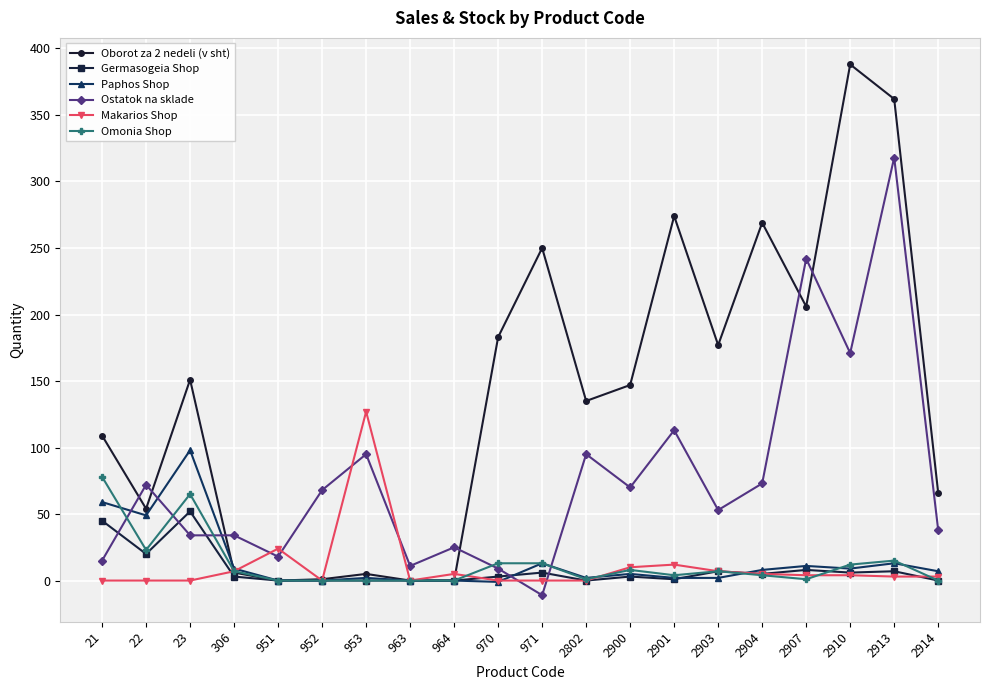

Where do Makarios Shop and Ostatok na sklade first cross each other?

306 and 951